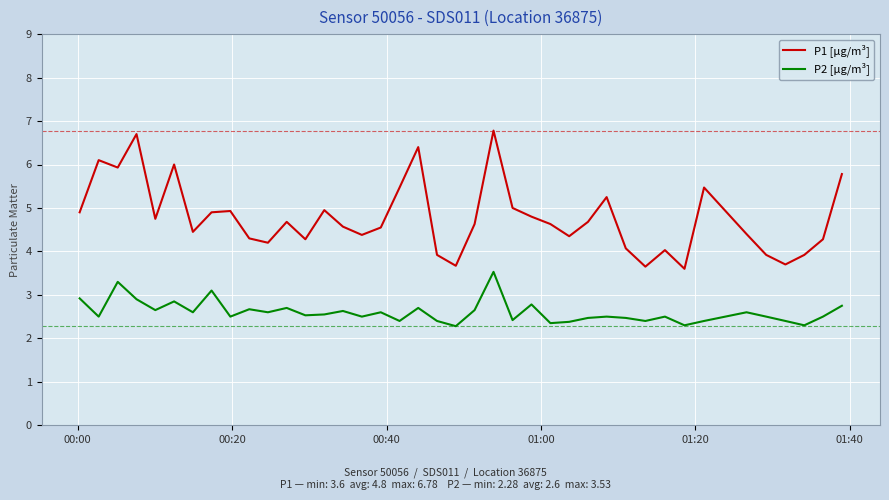

Which series has the largest total across all categories?

P1 [µg/m³]